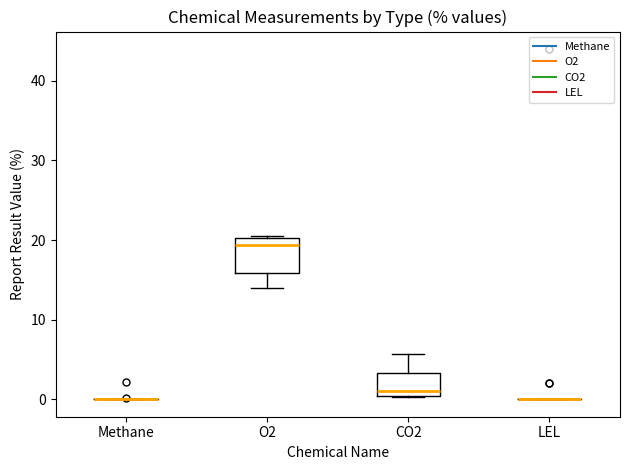

Reading left to right, read every box against the y-axis: the position of its median line, the range the box covers, and the ends of its whiskers. The values are not printed on the chart, so give them approximately, as read against the axis.

Methane: box collapsed to a line at 0, whiskers 0 to 0
O2: median 19, box 16 to 20, whiskers 14 to 21
CO2: median 1, box 0 to 3, whiskers 0 to 6
LEL: box collapsed to a line at 0, whiskers 0 to 0